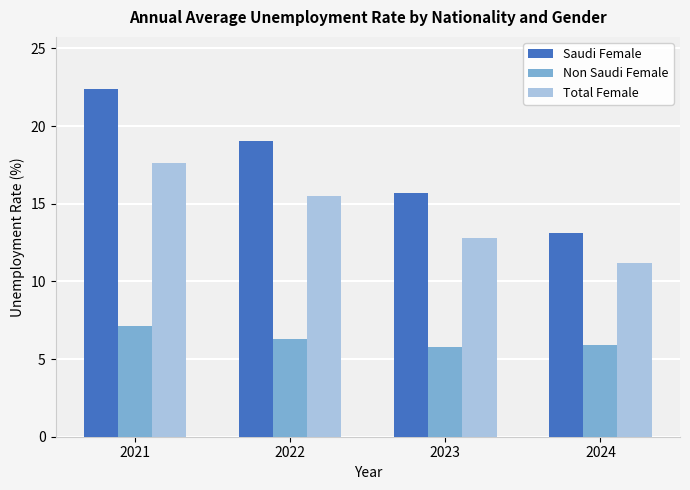

Which series has the largest range (max minus min)?

Saudi Female